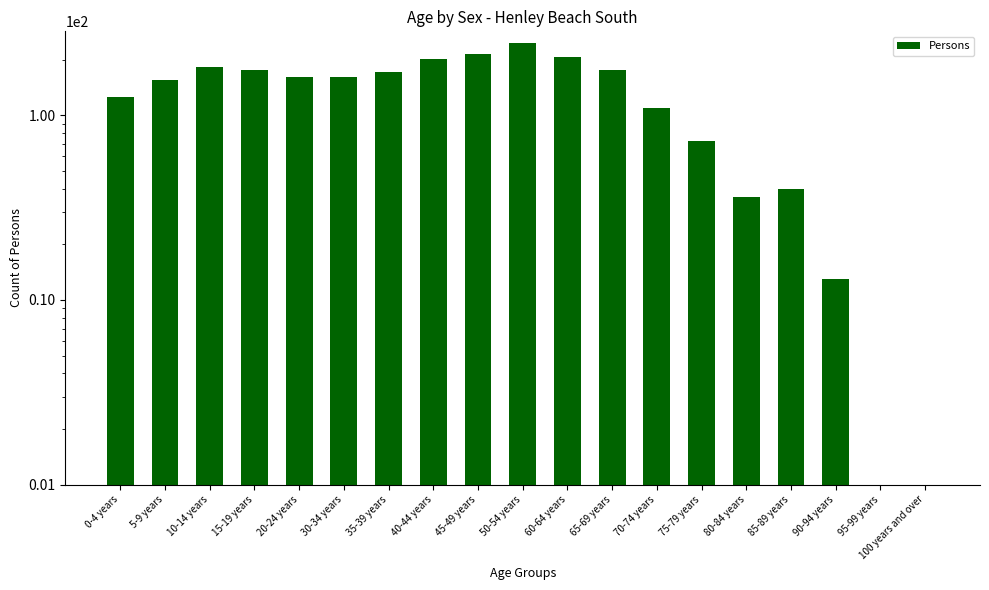

What position from the right is 60-64 years?

9